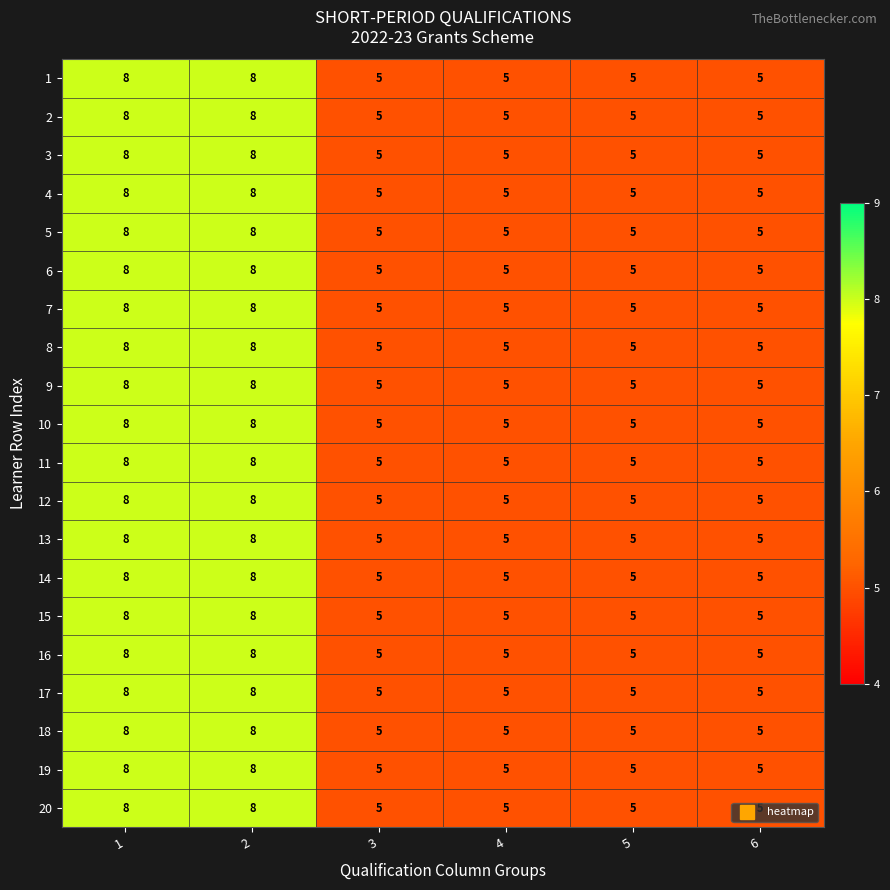

Is it true that 2 equals 2 at 2?

False